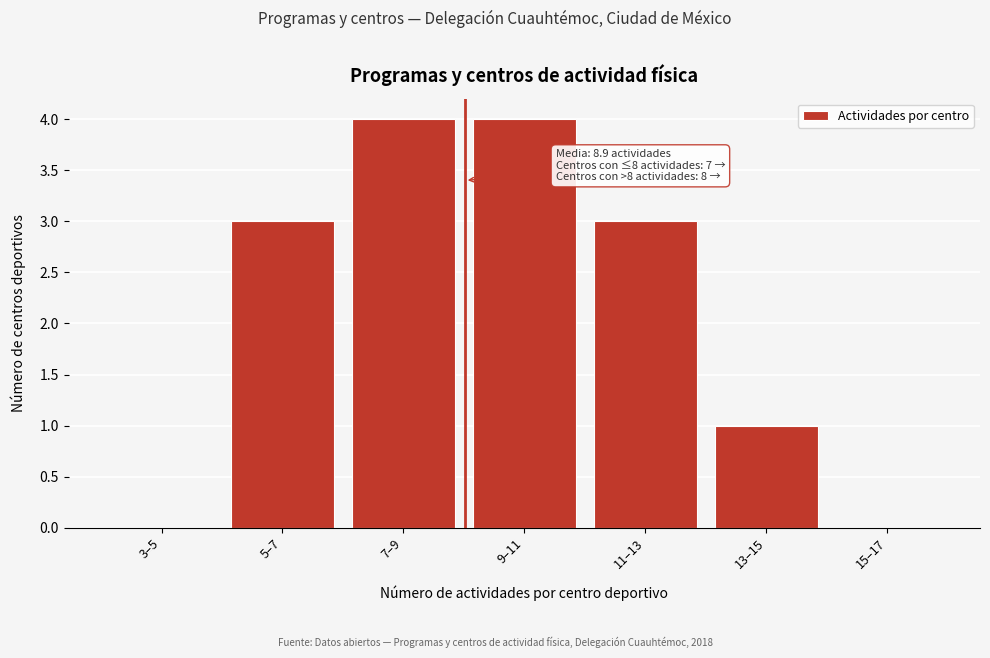

Reading left to right, list all the values displayed in this chart.

3–5=0	5–7=3	7–9=4	9–11=4	11–13=3	13–15=1	15–17=0